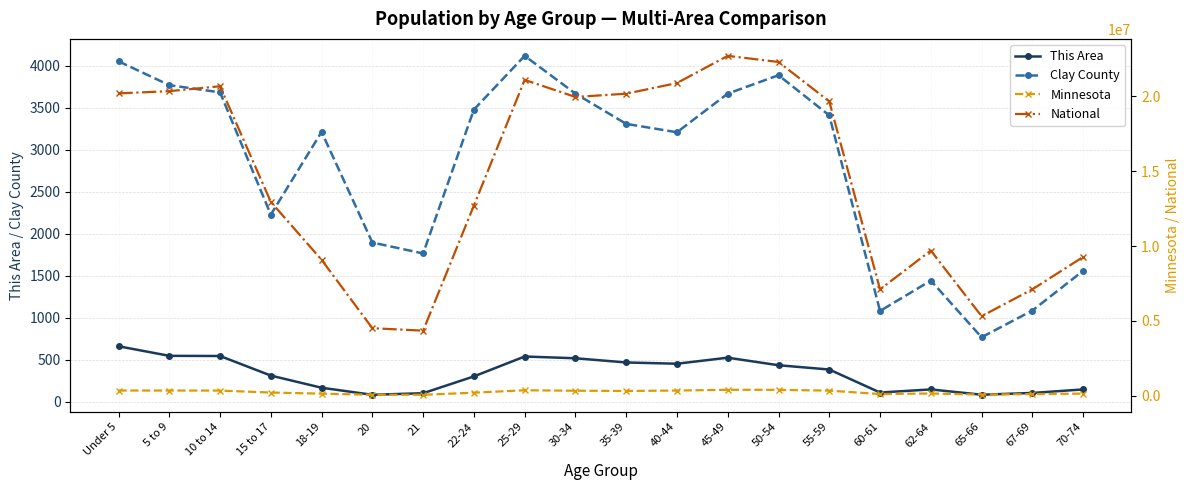

At which label is This Area closest to 374?

55-59